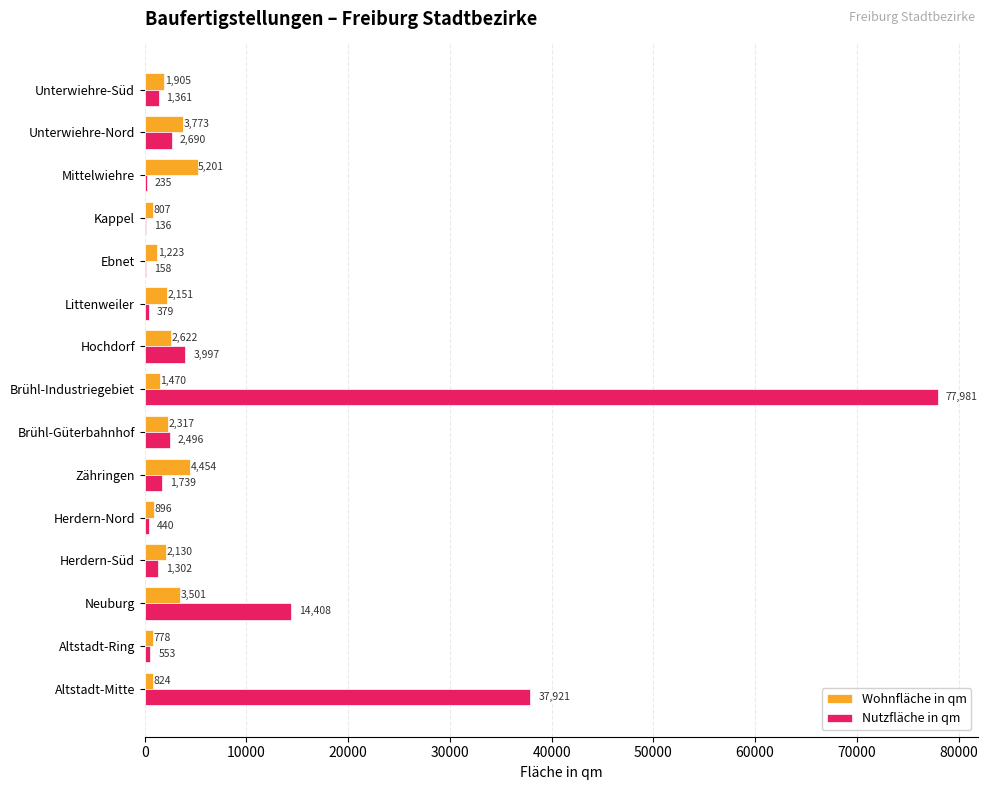

The value of Wohnfläche in qm at Kappel is 807. True or false?

True